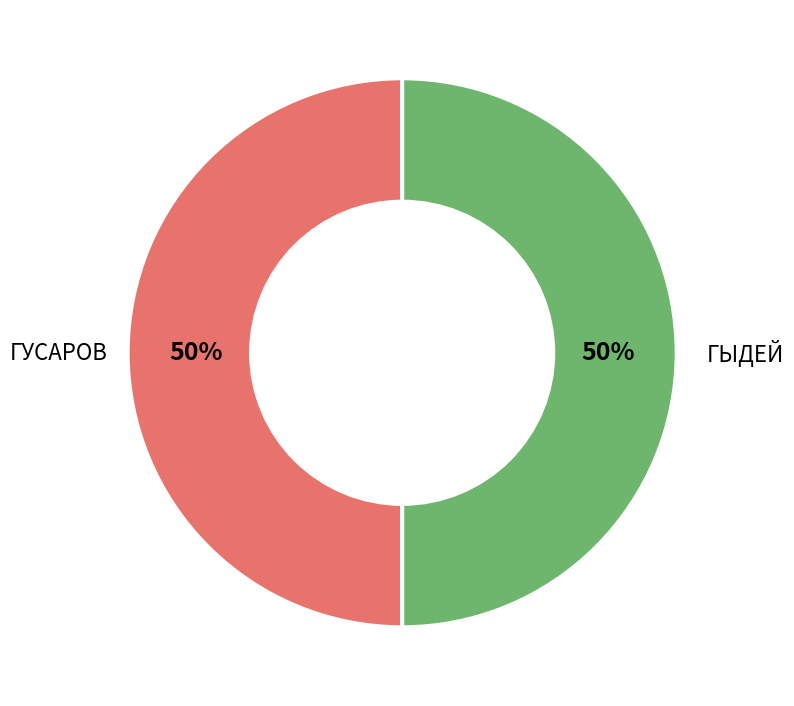

To the nearest percent, what is the combined percentage of ГЫДЕЙ and ГУСАРОВ?

100%